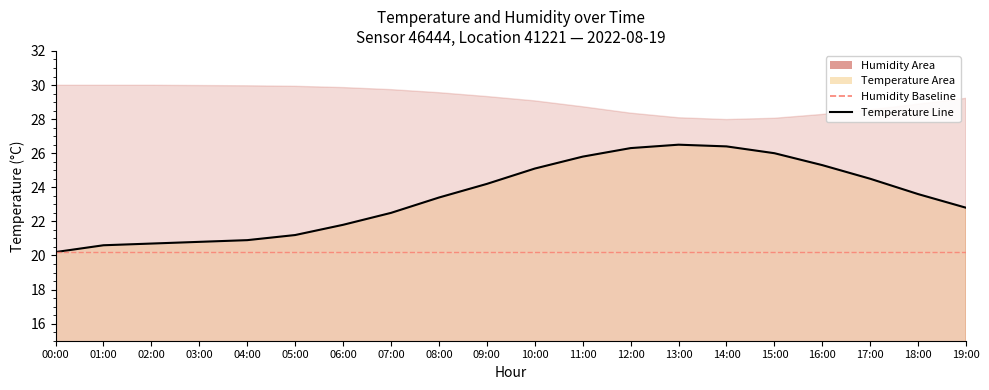

Reading left to right, transcribe all the data shown in this chart.

20.2	20.6	20.7	20.8	20.9	21.2	21.8	22.5	23.4	24.2	25.1	25.8	26.3	26.5	26.4	26.0	25.3	24.5	23.6	22.8